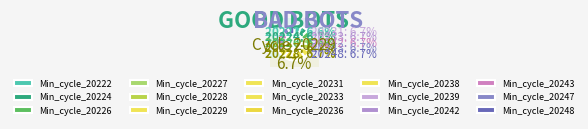

To the nearest percent, what portion does Min_cycle_20242 represent?

7%